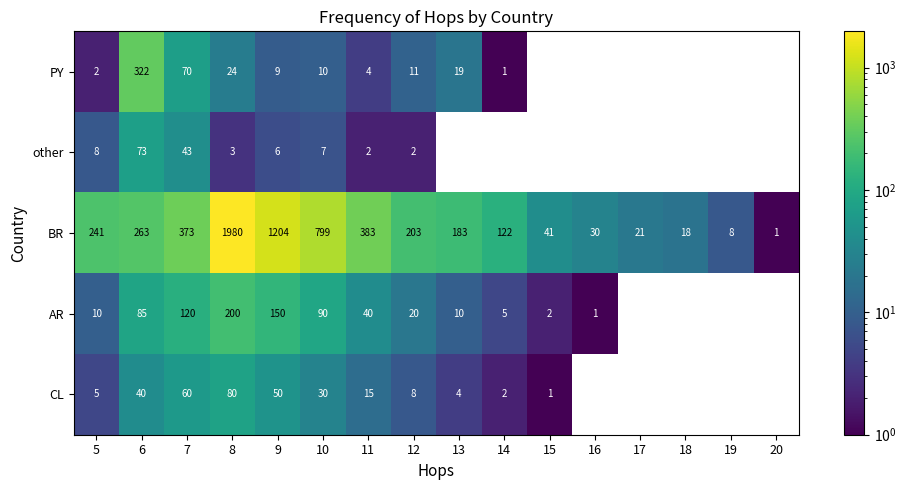

Where is BR nearest to the value 990?

10